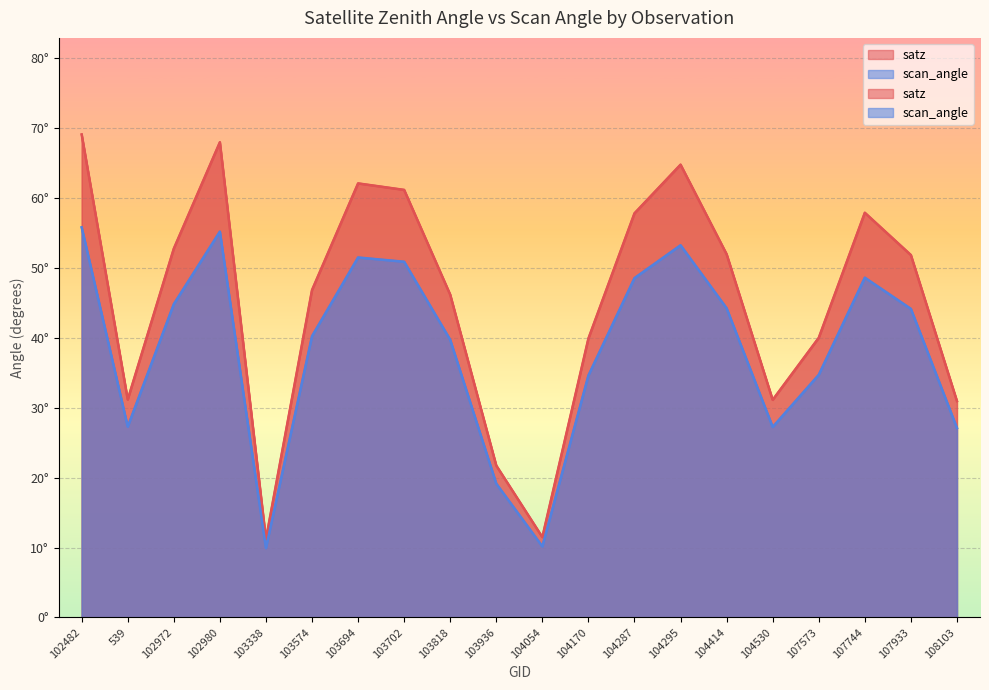

True or false: satz and scan_angle intersect in this chart.

False